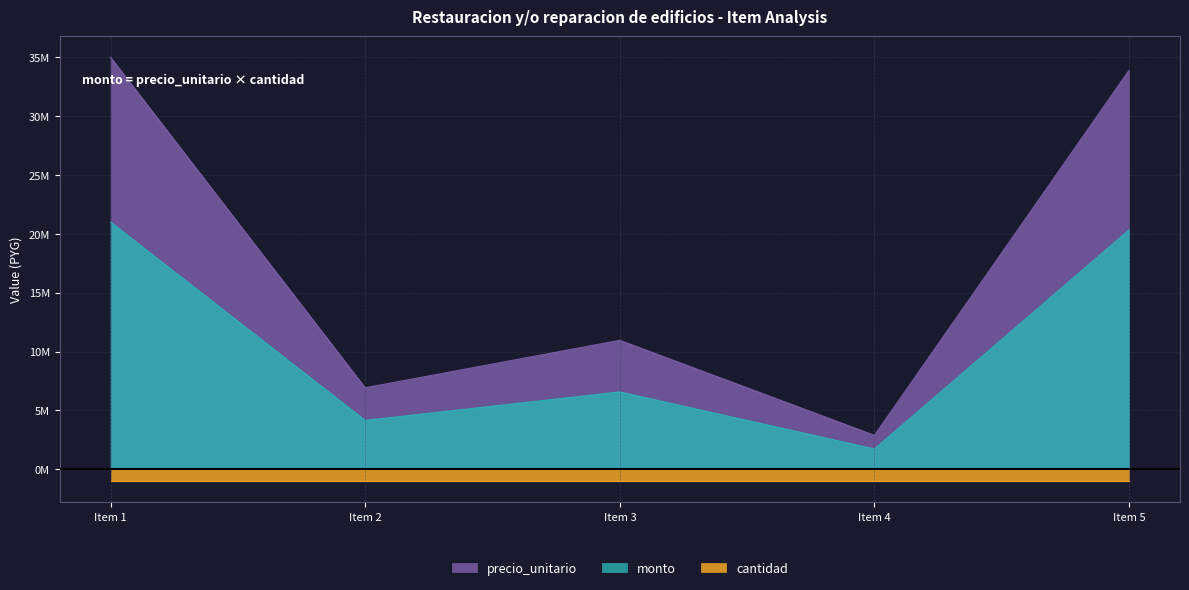

Where is precio_unitario nearest to the value 18938125?

Item 3